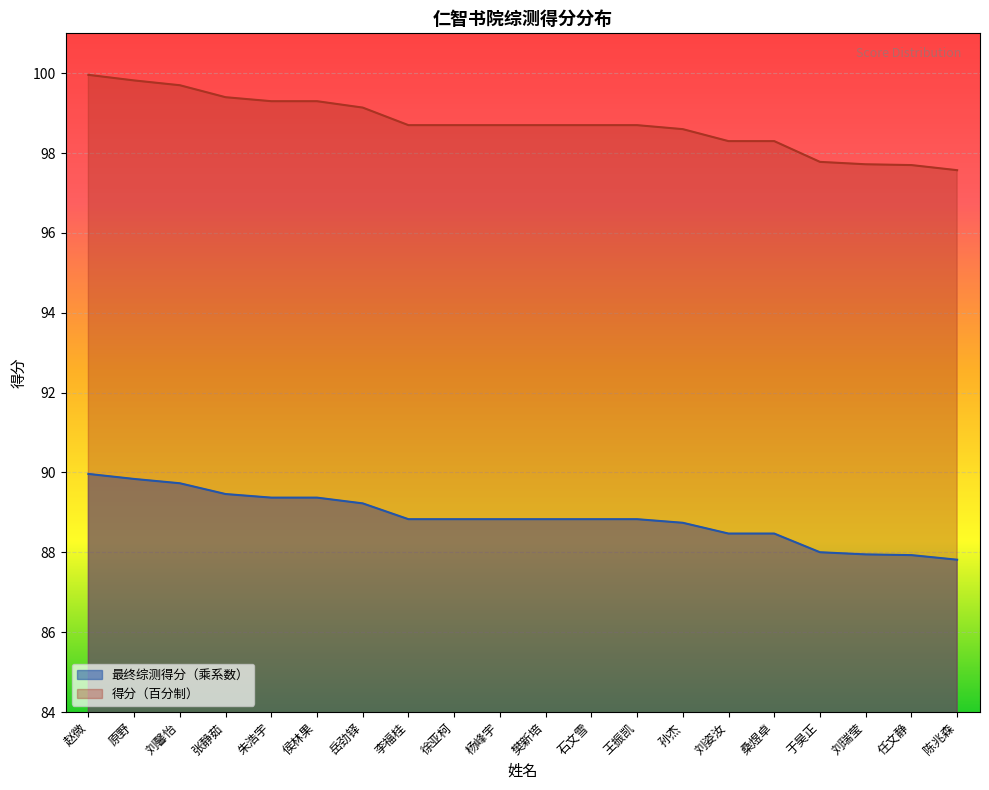

The 得分（百分制） series shows 98.7 at 李福桂. True or false?

True